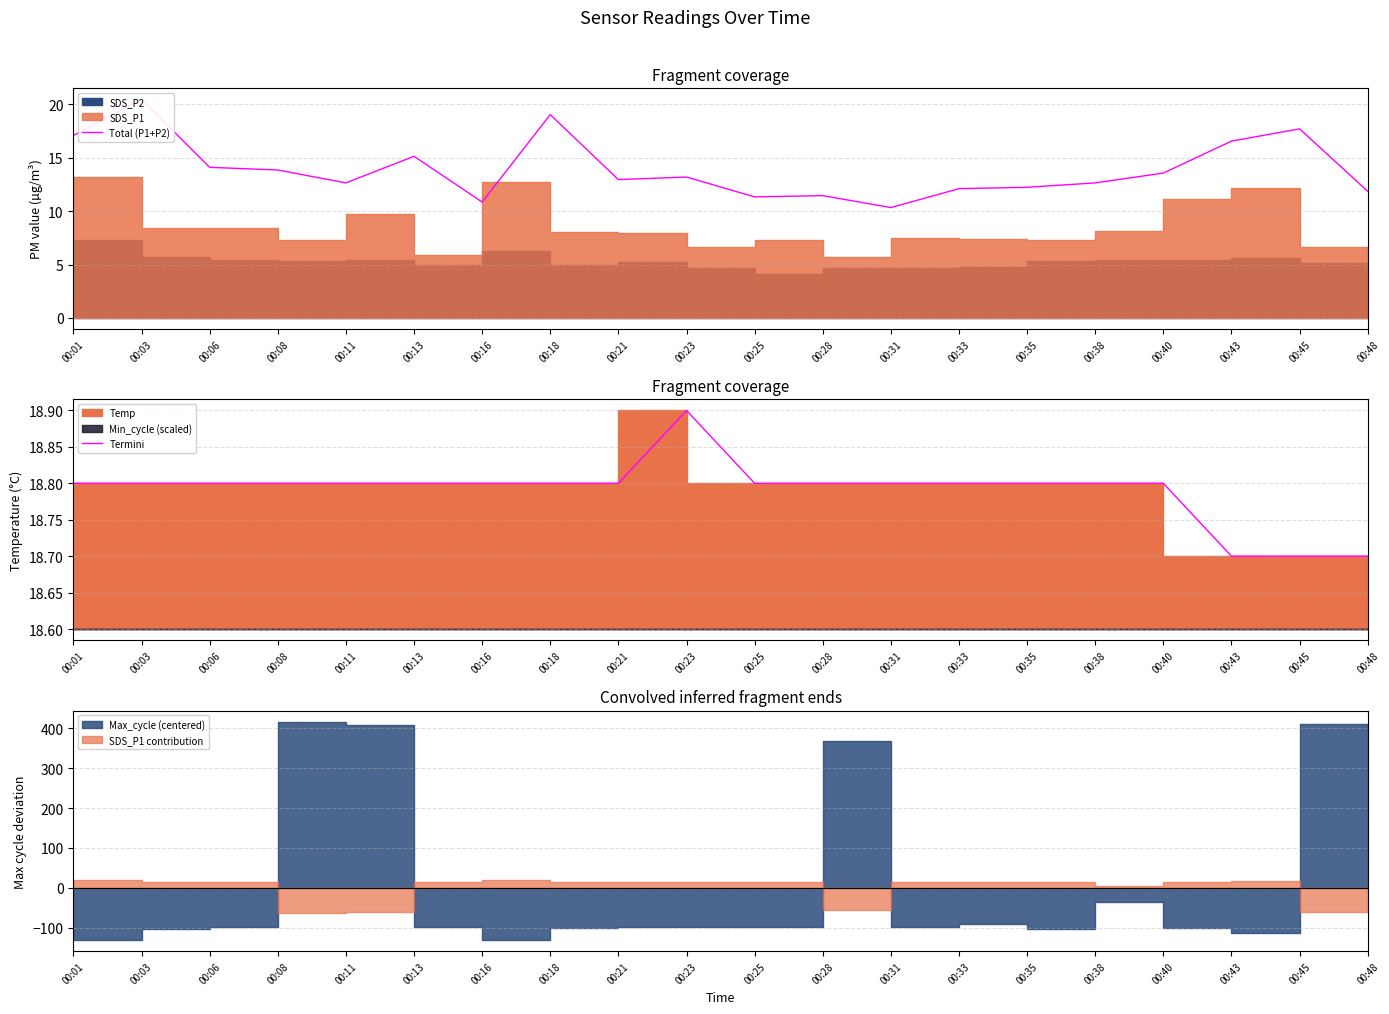

The Total (P1+P2) series shows 23.6 at 00:43. True or false?

False